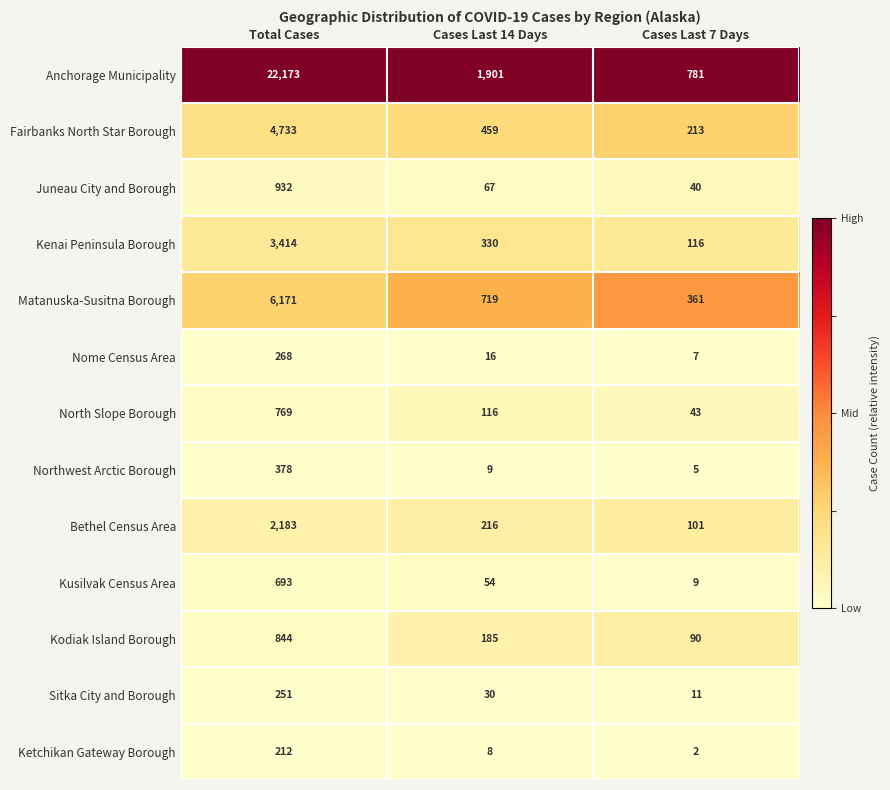

Where does the Matanuska-Susitna Borough series first go above 719?

Total Cases